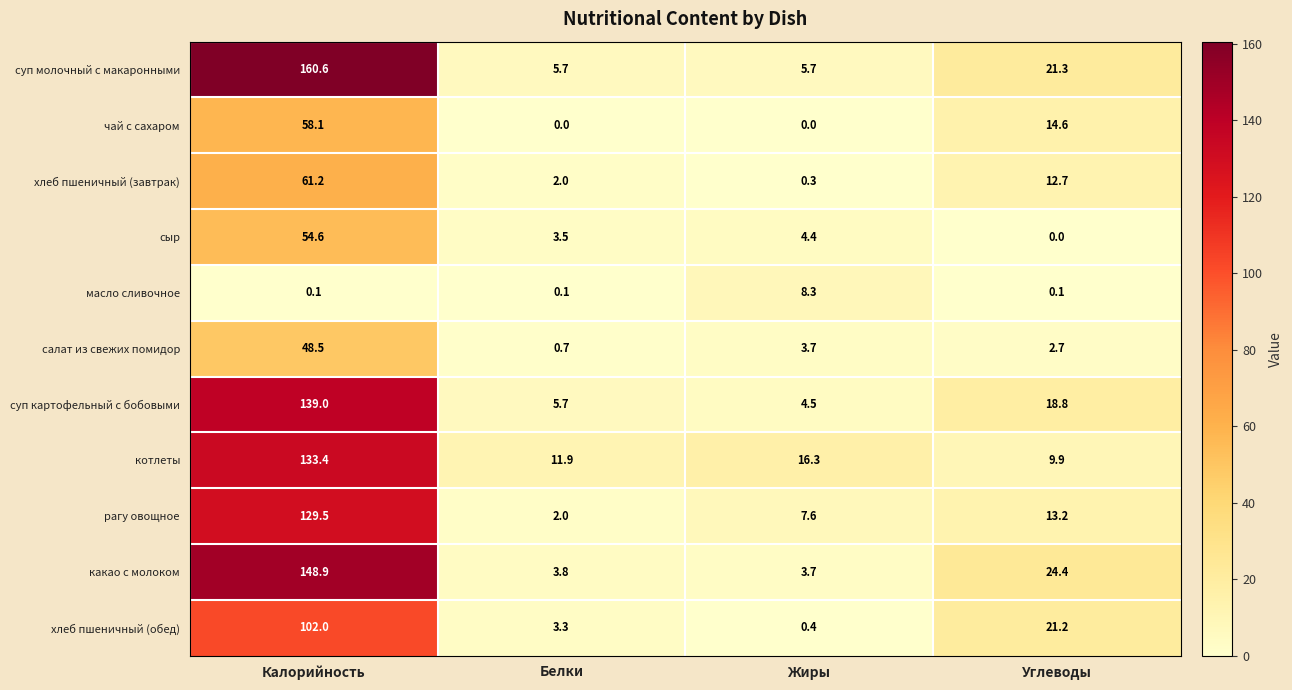

How many data points does each series have?

4